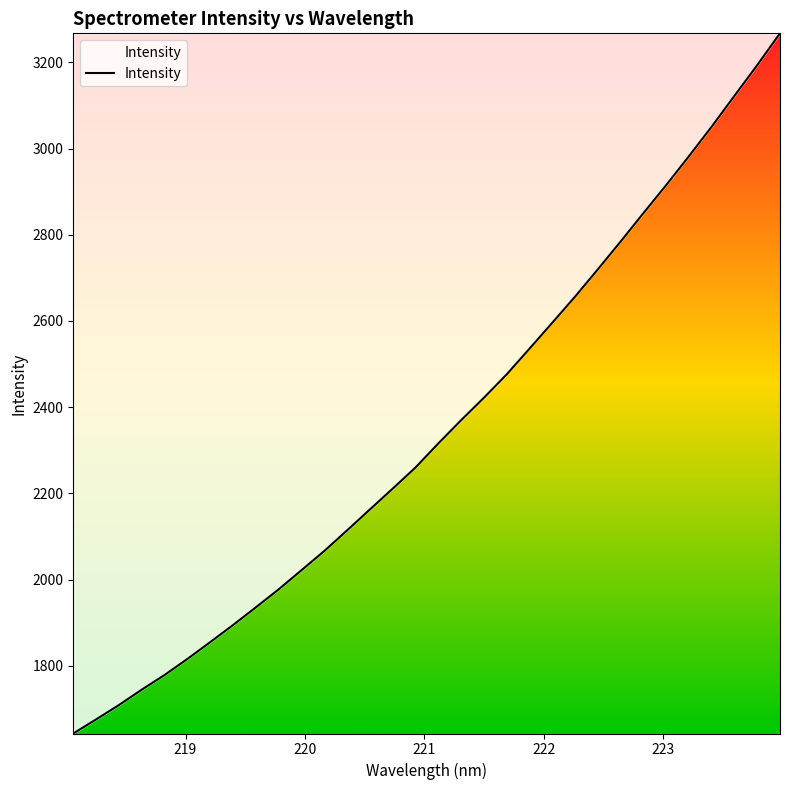

What is the difference between the maximum and minimum values?

1624.5